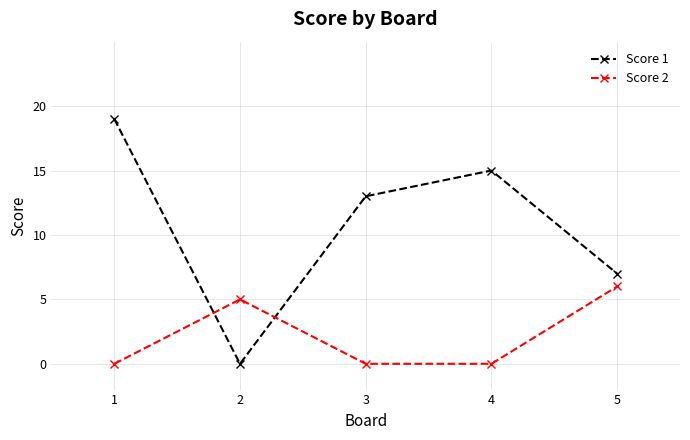

List the labels in order of Score 1 value, smallest first.

2, 5, 3, 4, 1